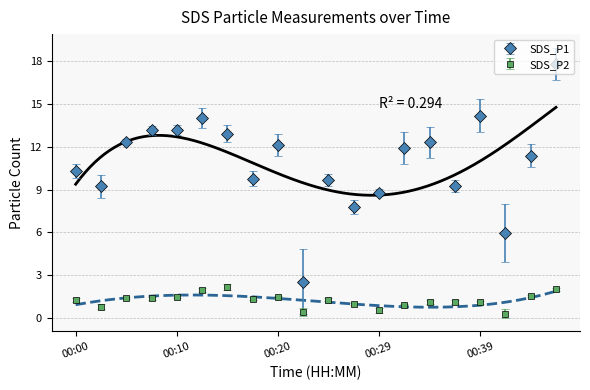

Between 00:02 and 00:41, which series saw the biggest shift?

SDS_P1